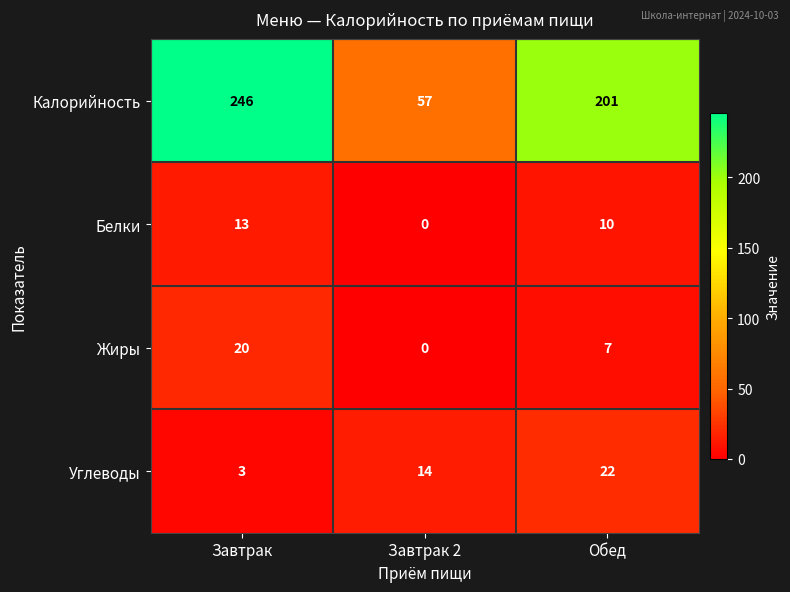

Reading left to right, list all the values displayed in this chart.

Калорийность: 246	57	201
Белки: 13	0	10
Жиры: 20	0	7
Углеводы: 3	14	22